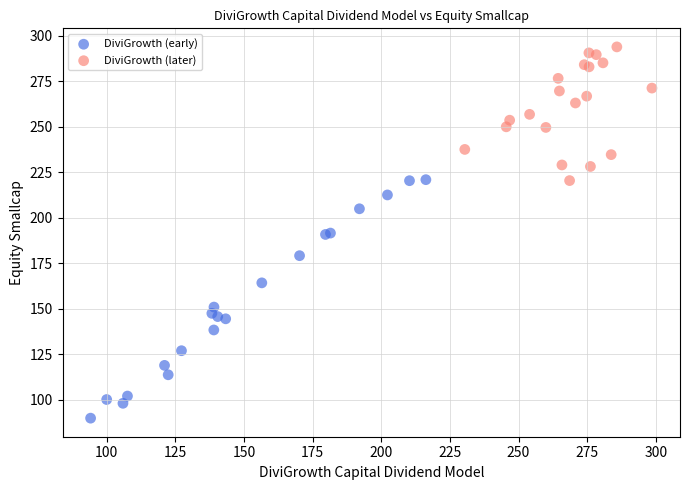

Which series reaches the maximum Y coordinate?

DiviGrowth (later)